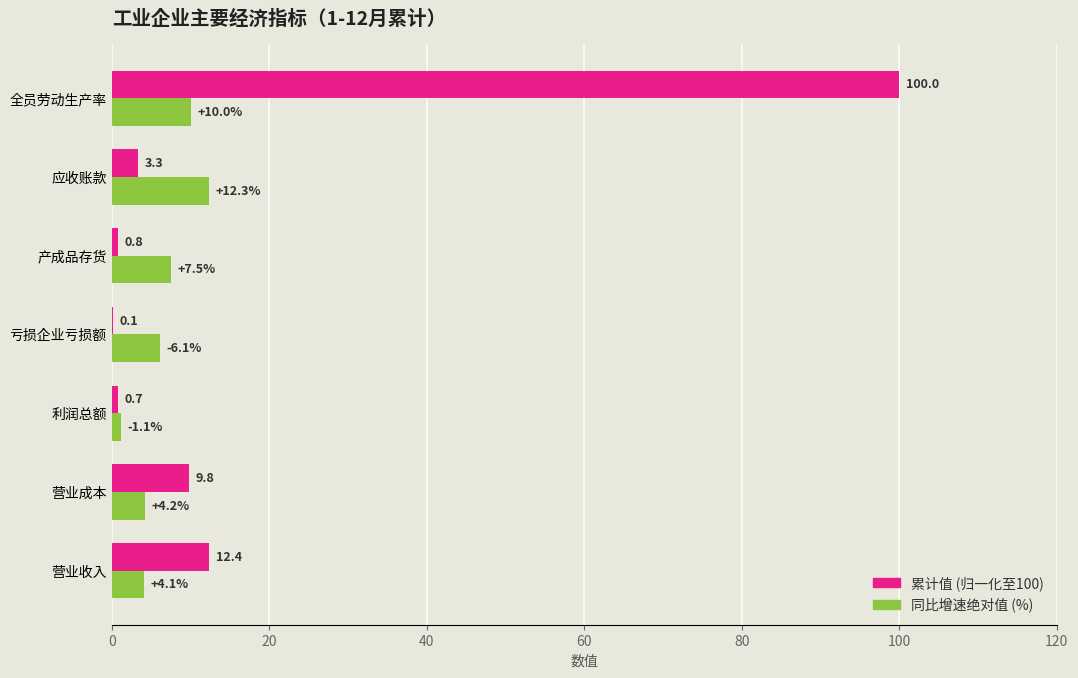

At which category is the sum across all series the highest?

全员劳动生产率